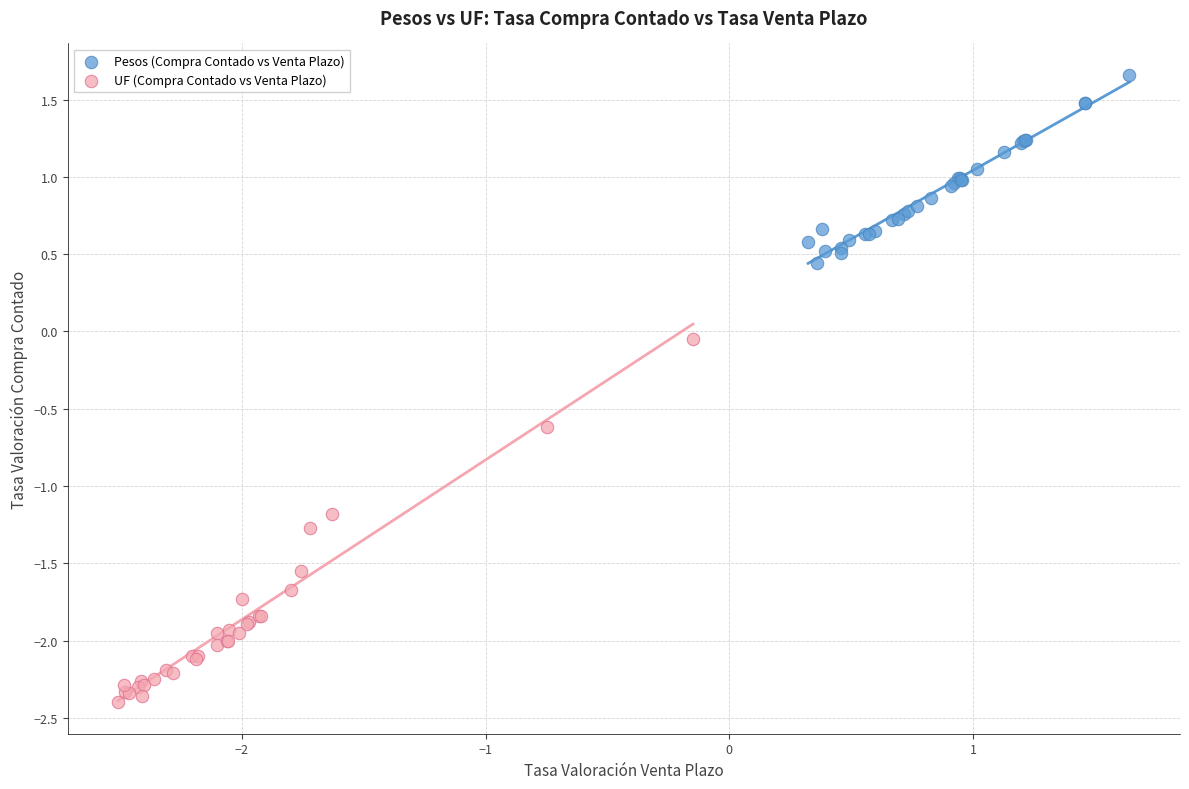

Which series contains the highest Y value?

Pesos (Compra Contado vs Venta Plazo)